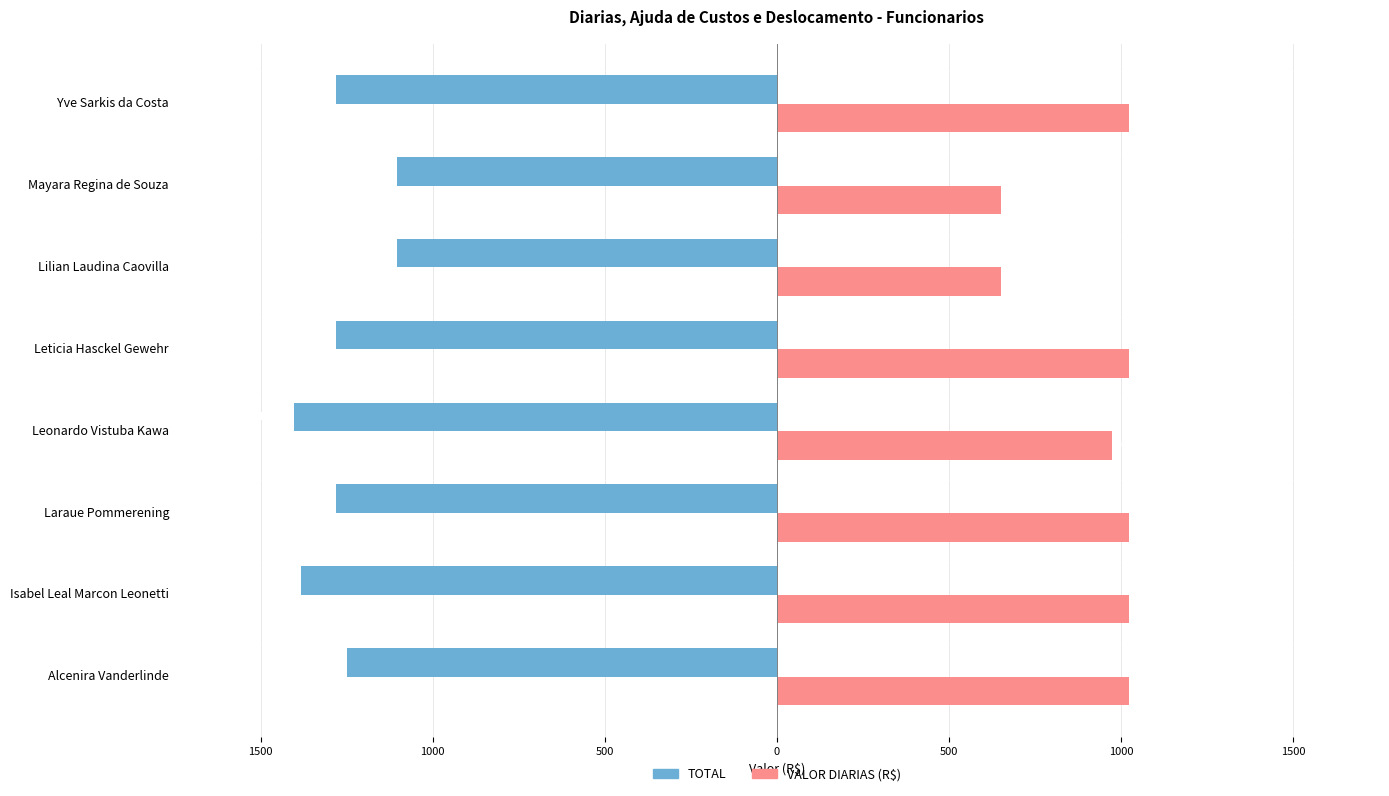

What are all the series names shown in the legend?

TOTAL, VALOR DIARIAS (R$)